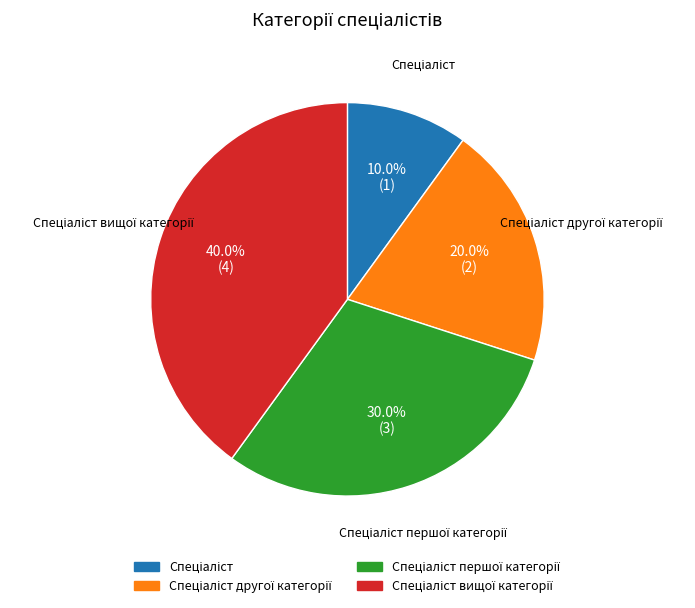

Is there any slice that represents more than half of the pie?

No